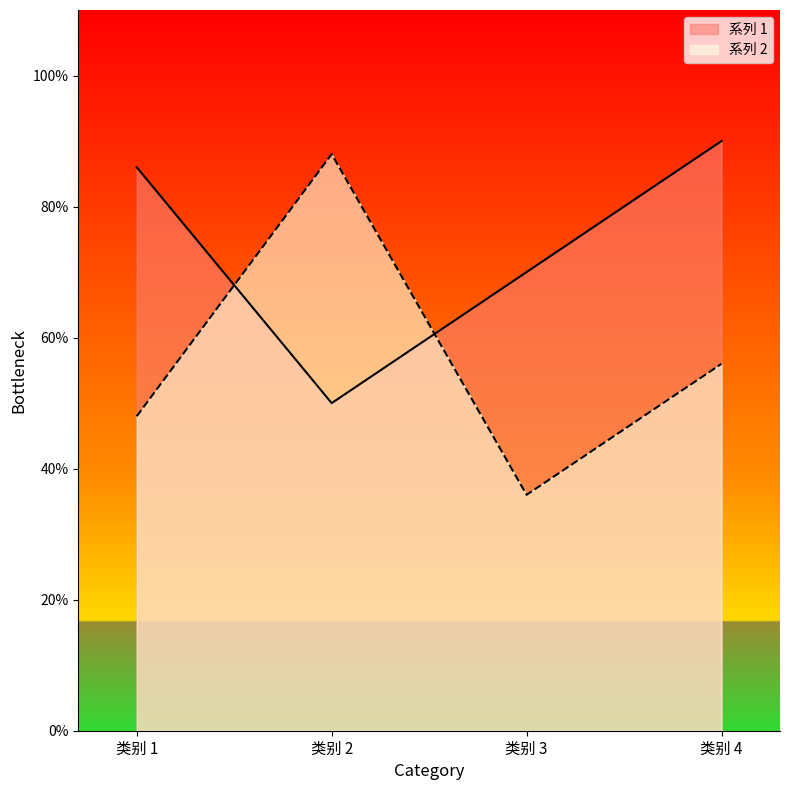

How many intersections are there between 系列 1 and 系列 2?

2